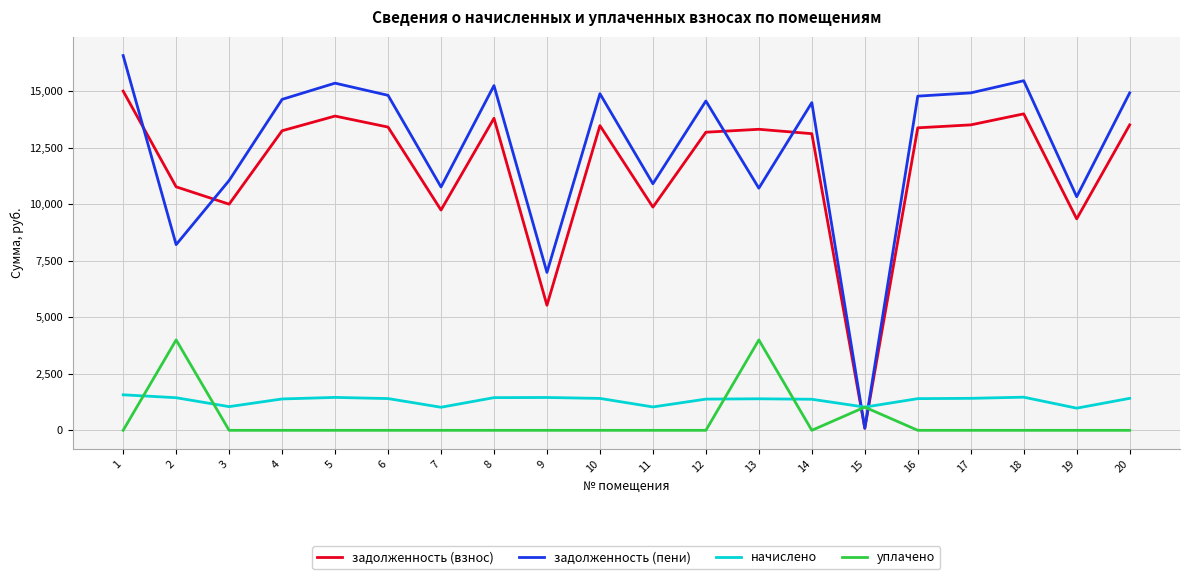

What is the minimum value for начислено?

979.8